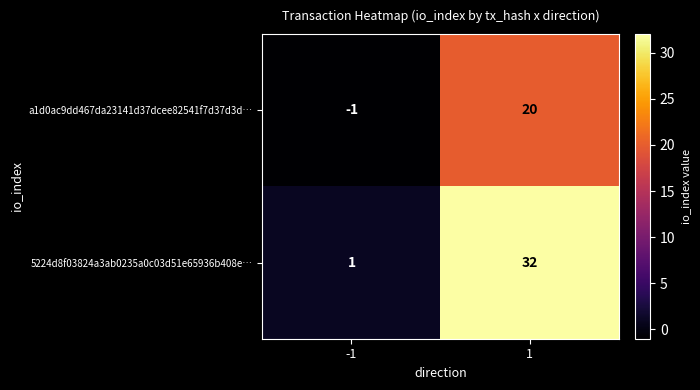

Count the number of categories in the chart.

2